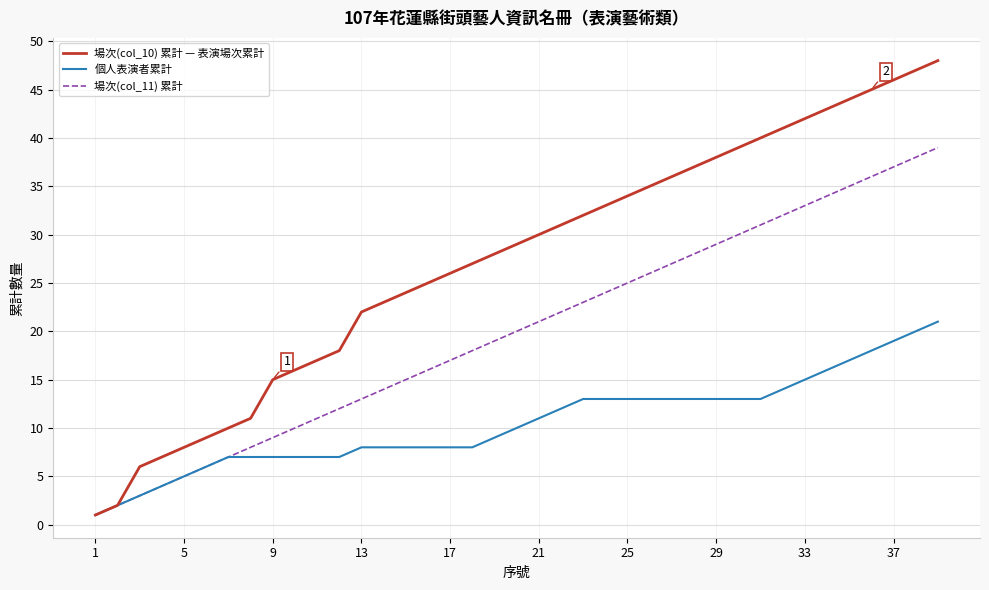

Which series has the largest total across all categories?

場次(col_10) 累計 — 表演場次累計